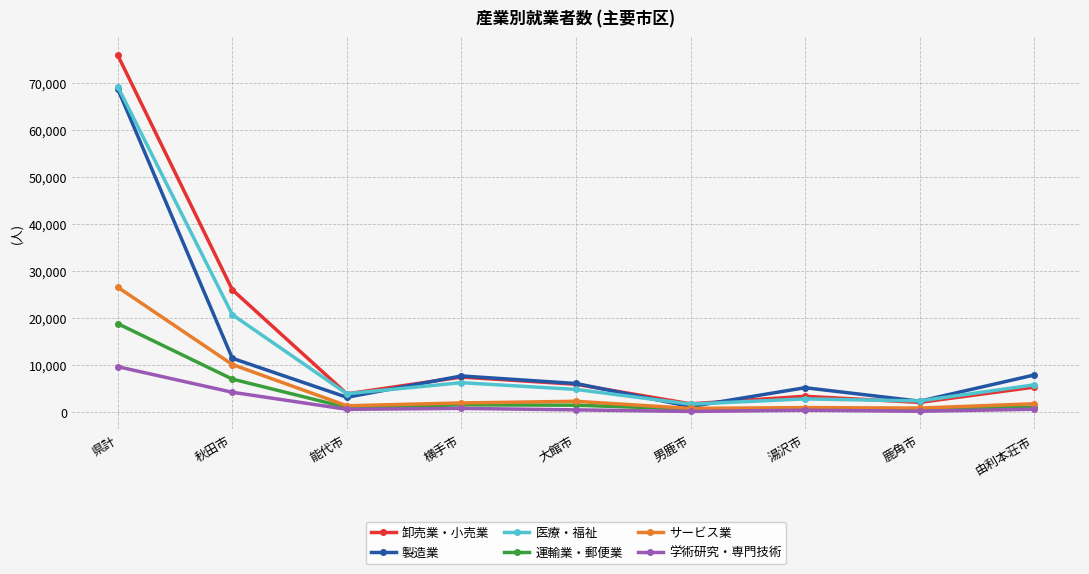

Which series has the largest range (max minus min)?

卸売業・小売業